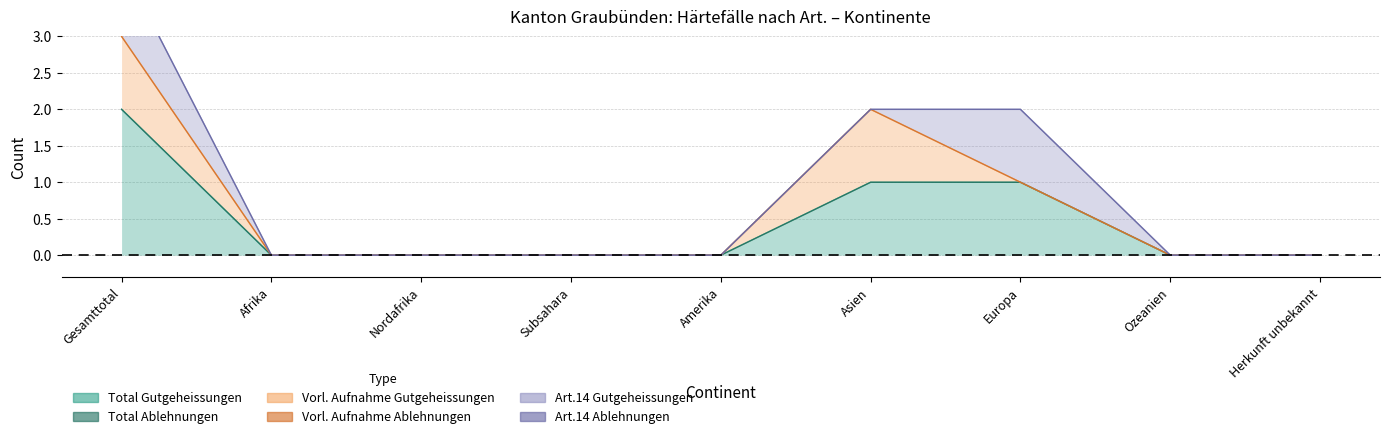

Where is Vorl. Aufnahme Gutgeheissungen nearest to the value 0?

Afrika